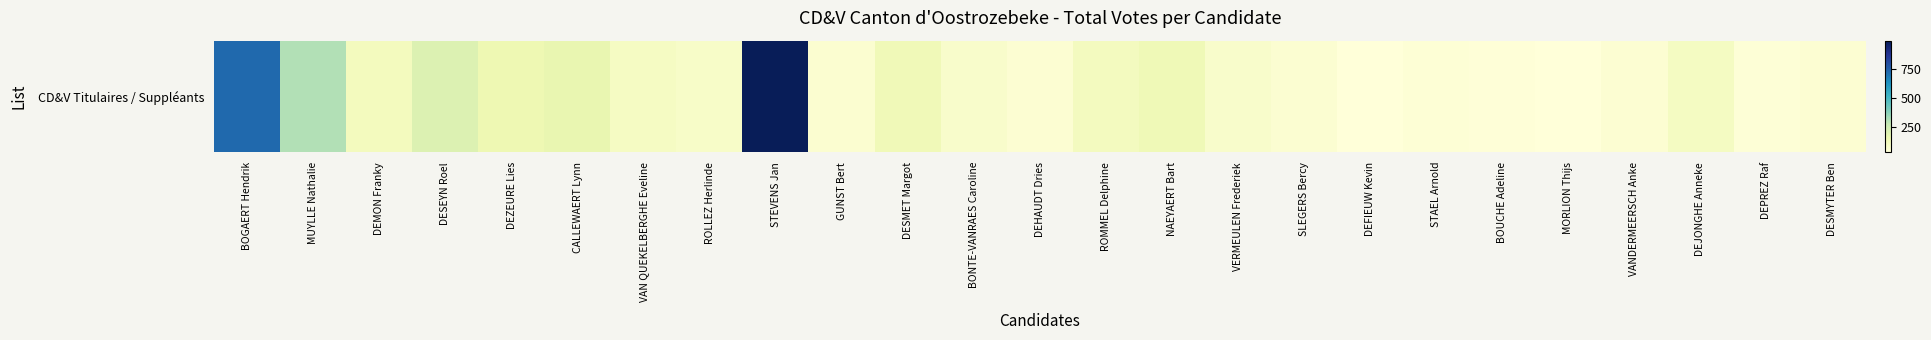

Is it true that the value at VANDERMEERSCH Anke is 52?

True